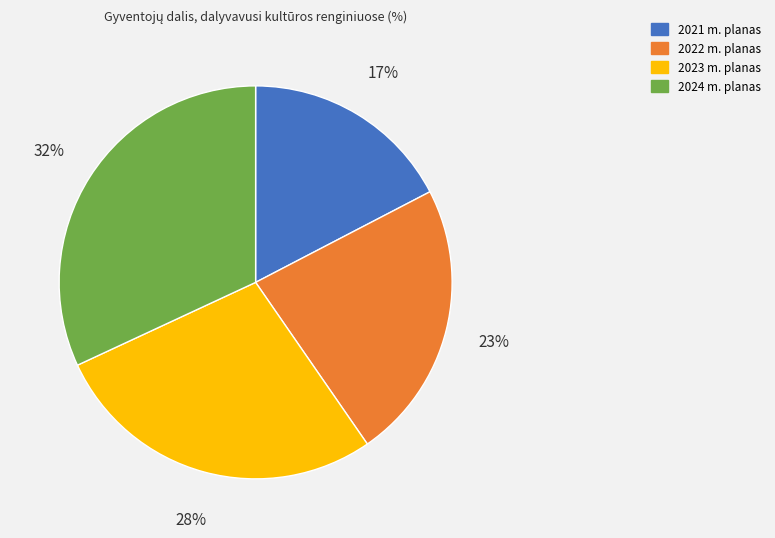

To the nearest percent, what is the difference between the largest and smallest slice percentages?

15%